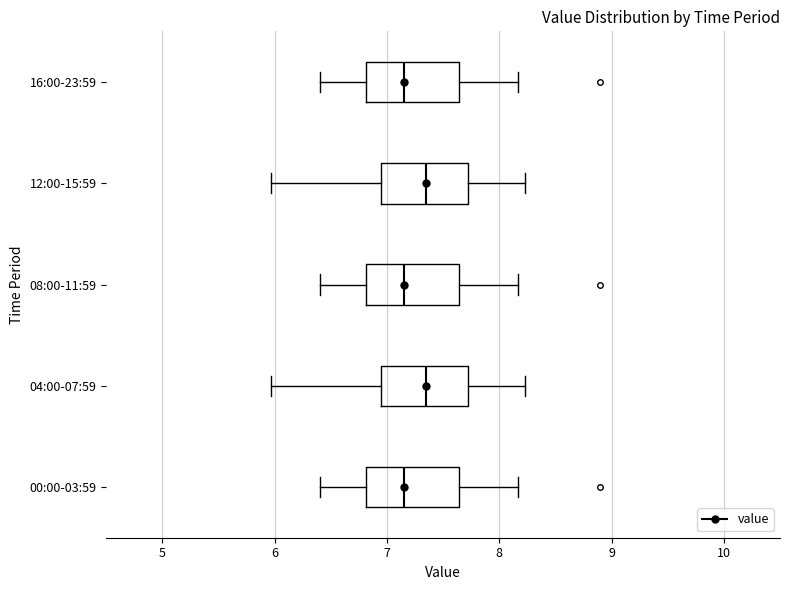

Reading bottom to top, read every box against the x-axis: the position of its median line, the range the box covers, and the ends of its whiskers. The values are not printed on the chart, so give them approximately, as read against the axis.

00:00-03:59: median 7.2, box 6.8 to 7.6, whiskers 6.4 to 8.2
04:00-07:59: median 7.4, box 6.9 to 7.7, whiskers 6.0 to 8.2
08:00-11:59: median 7.2, box 6.8 to 7.6, whiskers 6.4 to 8.2
12:00-15:59: median 7.4, box 6.9 to 7.7, whiskers 6.0 to 8.2
16:00-23:59: median 7.2, box 6.8 to 7.6, whiskers 6.4 to 8.2